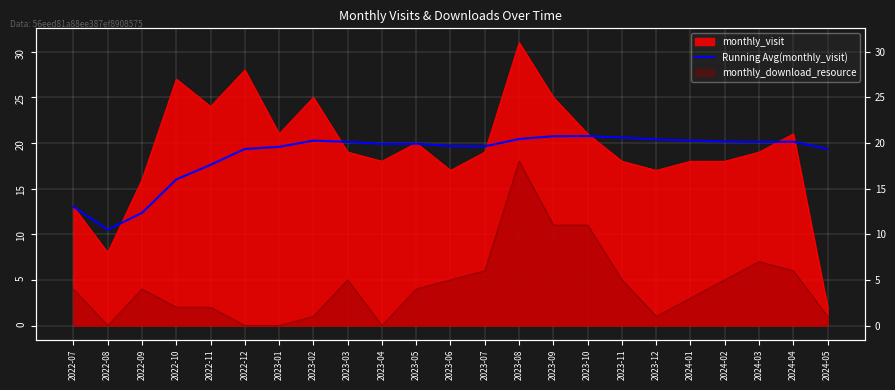

Does the chart display data point markers on the line(s)?

No